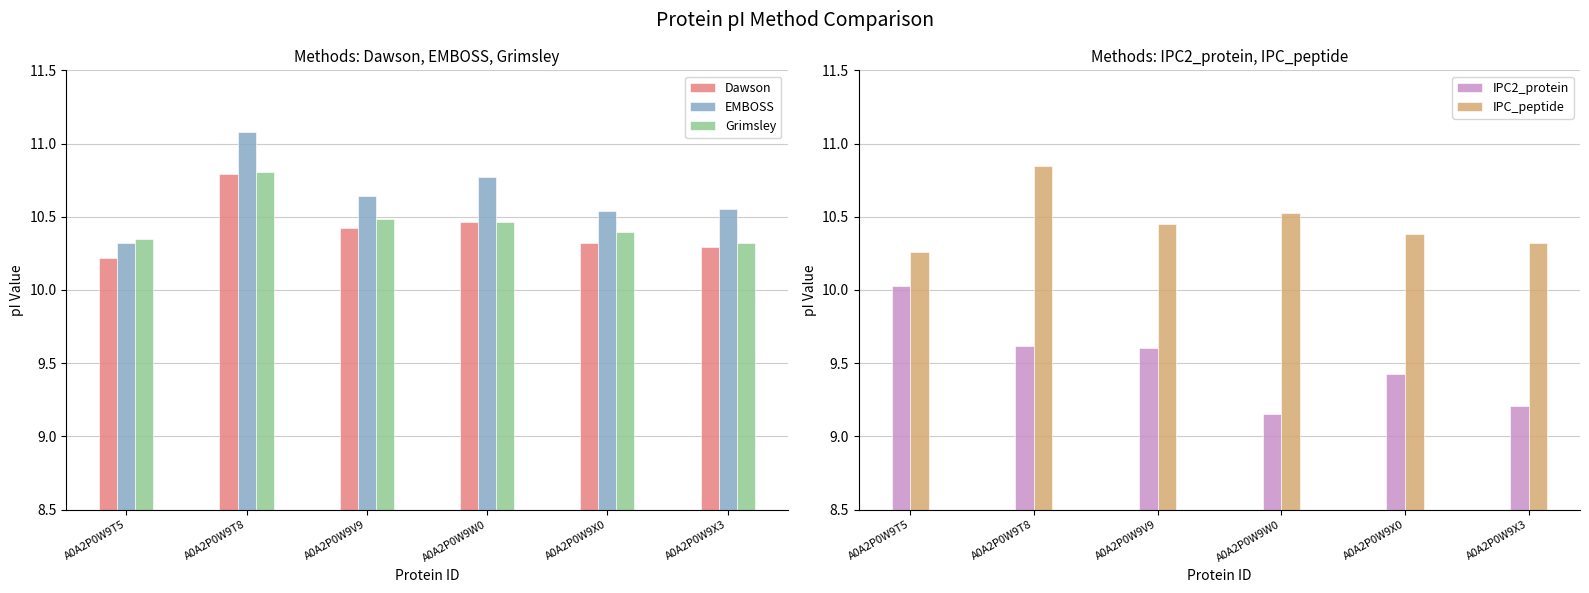

What value does the Grimsley series have at A0A2P0W9X0?

10.4